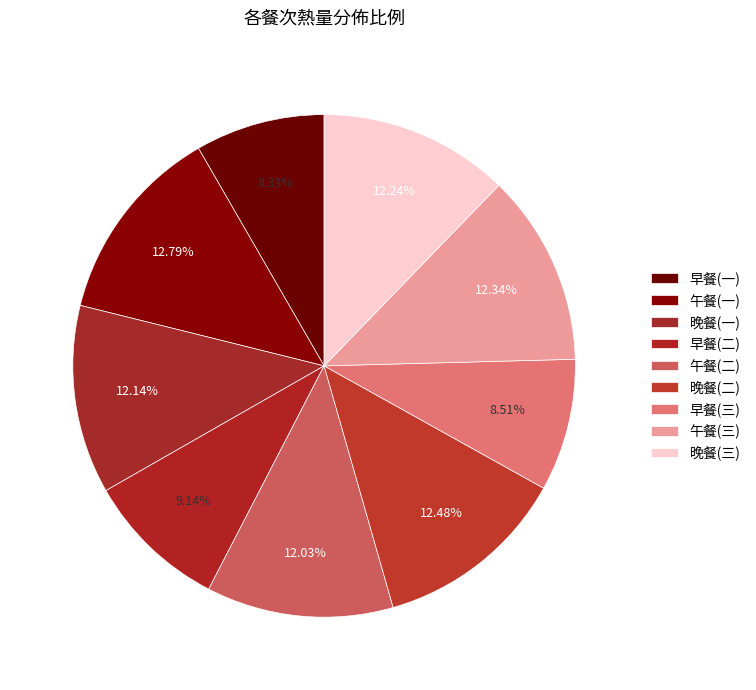

Is 晚餐(一) the majority of the pie?

No